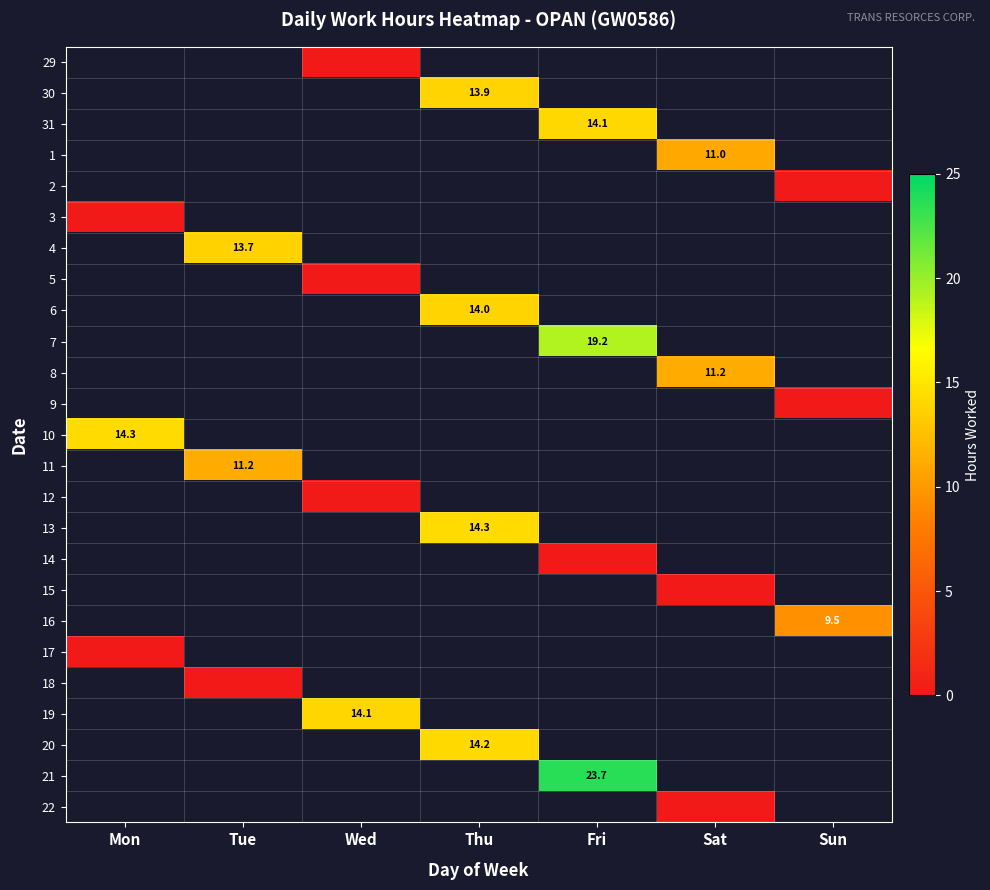

How many values in the 20 series exceed 14?

1